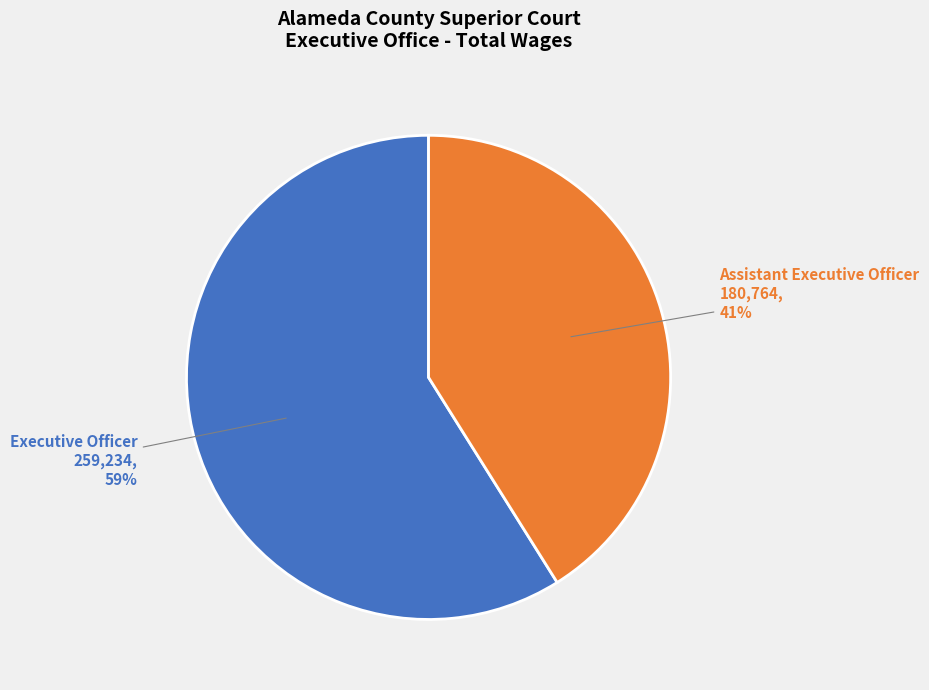

How many slices are in this pie chart?

2